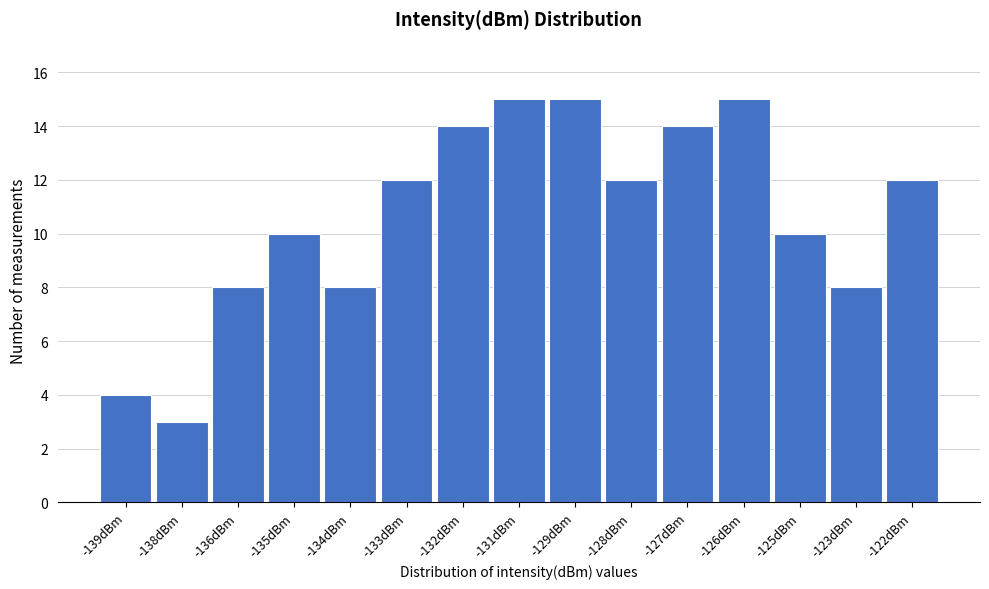

Reading right to left, extract all data points from this chart.

12	8	10	15	14	12	15	15	14	12	8	10	8	3	4